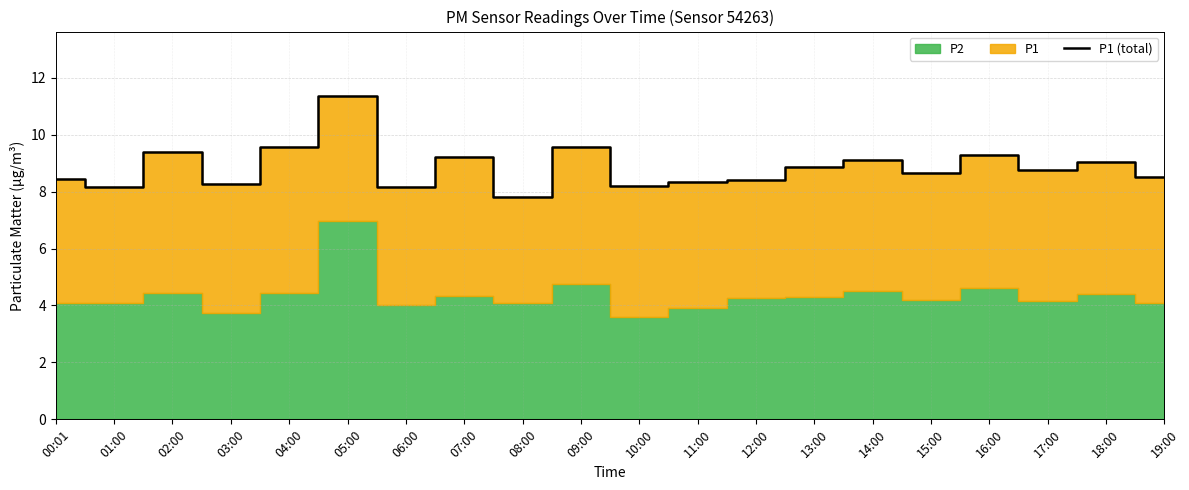

What is the sum of the values at 07:00 and 14:00?

18.3